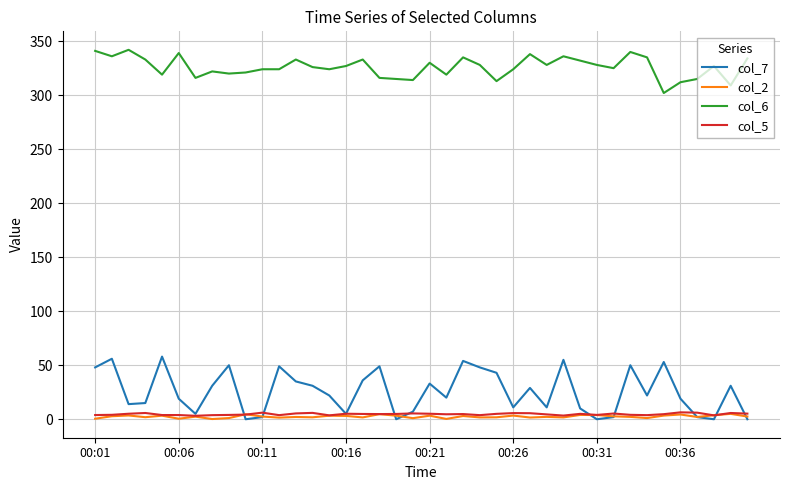

Which series has the largest total across all categories?

col_6